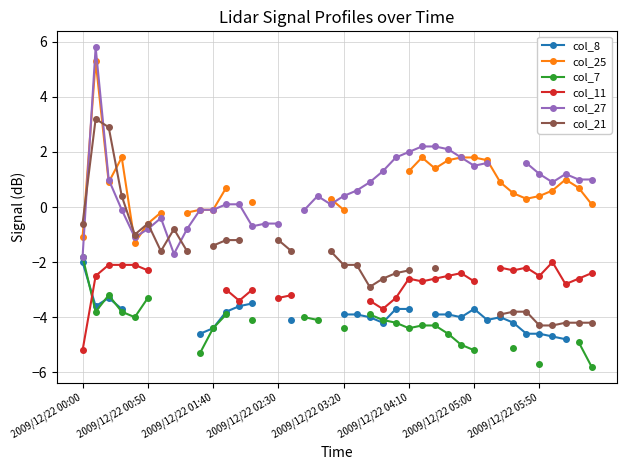

What are all the series names shown in the legend?

col_8, col_25, col_7, col_11, col_27, col_21